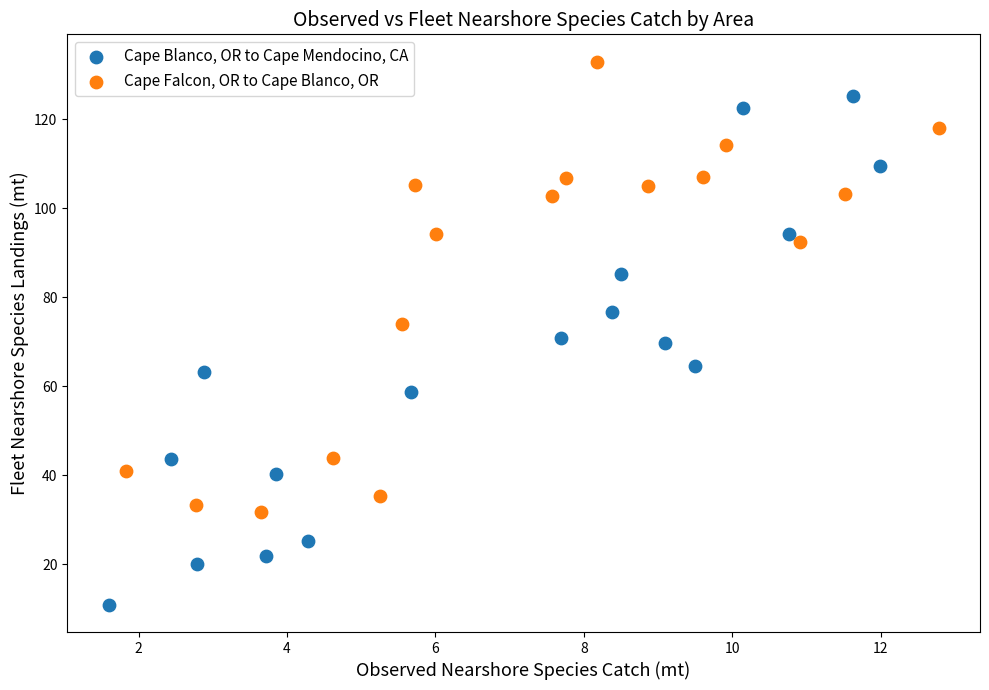

Which series has the widest spread of Y values?

Cape Blanco, OR to Cape Mendocino, CA